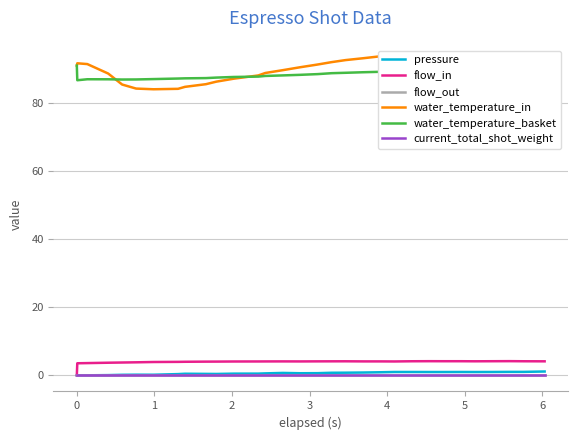

Reading right to left, list all the values displayed in this chart.

pressure: 1.1	1.0	1.0	1.0	1.0	1.0	1.0	1.0	1.0	1.0	0.9	0.8	0.8	0.8	0.7	0.6	0.7	0.6	0.5	0.5	0.4	0.4	0.5	0.4	0.2	0.2	0.2	0.1	0.0	0.0	0.0
flow_in: 4.1	4.2	4.2	4.2	4.1	4.2	4.2	4.2	4.2	4.1	4.1	4.1	4.1	4.1	4.1	4.1	4.1	4.1	4.1	4.1	4.0	4.0	4.0	4.0	3.9	3.8	3.8	3.7	3.6	3.6	0.0
flow_out: 0.0	0.0	0.0	0.0	0.0	0.0	0.0	0.0	0.0	0.0	0.0	0.0	0.0	0.0	0.0	0.0	0.0	0.0	0.0	0.0	0.0	0.0	0.0	0.0	0.0	0.0	0.0	0.0	0.0	0.0	0.0
water_temperature_in: 92.9	93.1	93.3	93.6	93.8	94.1	94.3	94.4	94.3	94.1	93.7	93.2	92.6	92.0	91.3	90.5	89.7	88.8	88.1	87.2	86.3	85.5	84.8	84.2	84.0	84.2	85.4	88.7	91.5	91.7	91.0
water_temperature_basket: 90.4	90.3	90.3	90.2	90.0	89.9	89.8	89.6	89.5	89.4	89.2	89.0	88.9	88.8	88.5	88.3	88.1	88.0	87.8	87.7	87.5	87.3	87.3	87.2	87.0	86.9	86.9	87.0	87.0	86.7	91.0
current_total_shot_weight: 0.0	0.0	0.0	0.0	0.0	0.0	0.0	0.0	0.0	0.0	0.0	0.0	0.0	0.0	0.0	0.0	0.0	0.0	0.0	0.0	0.0	0.0	0.0	0.0	0.0	0.0	0.0	0.0	0.0	0.0	0.0